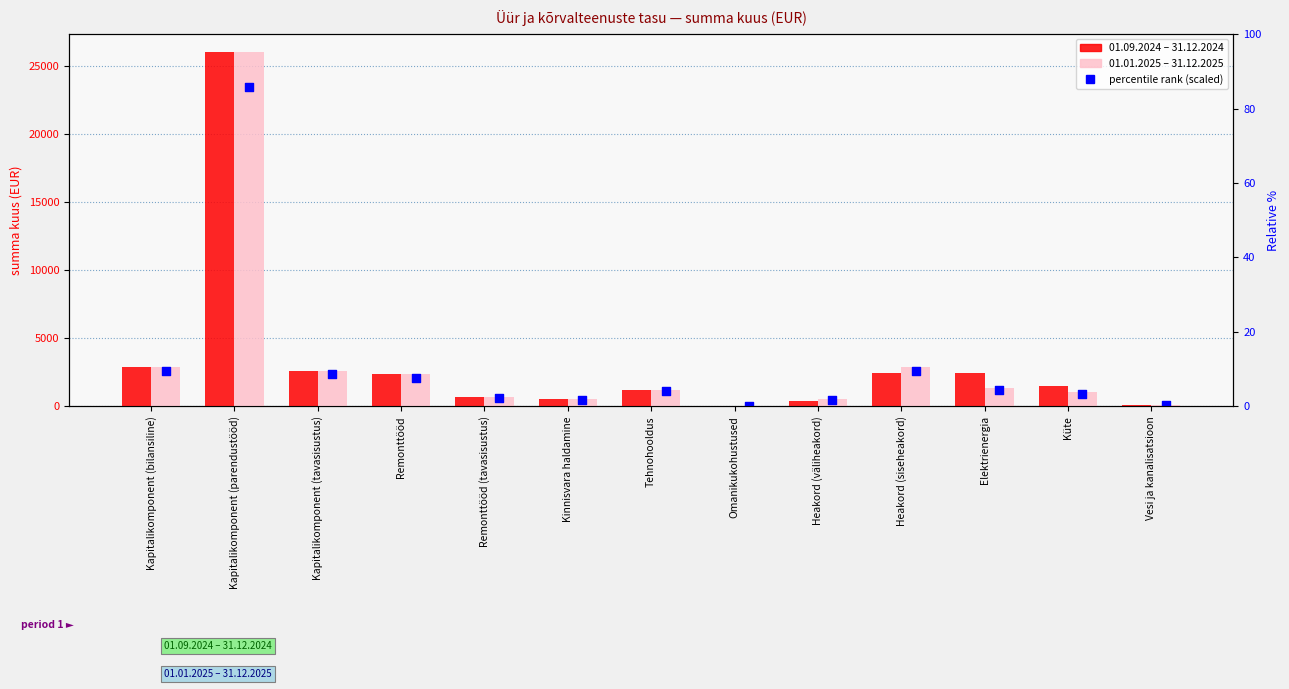

Which series contains the lowest Y value?

percentile rank (scaled)